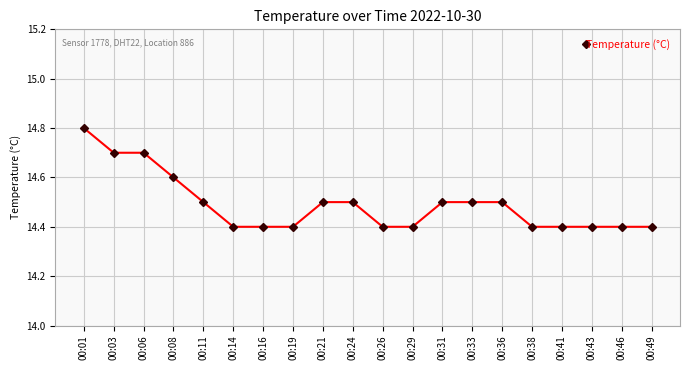

What is the value of the 11th point from the left?

14.4